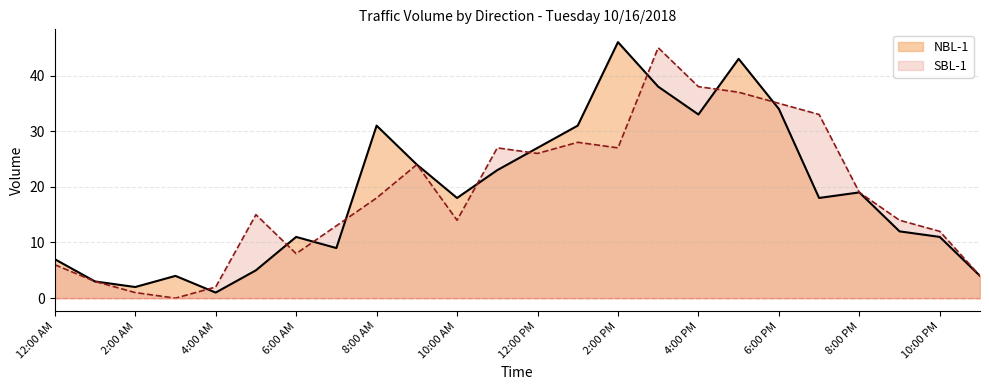

How many lines are shown in the chart?

2